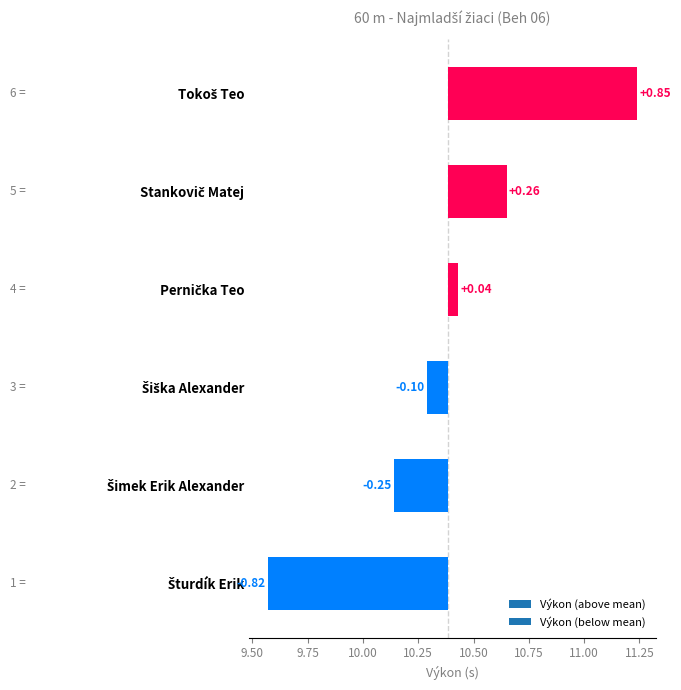

Reading left to right, transcribe all the data shown in this chart.

Šturdík Erik=-0.8	Šimek Erik Alexander=-0.2	Šiška Alexander=-0.1	Pernička Teo=0.0	Stankovič Matej=0.3	Tokoš Teo=0.9